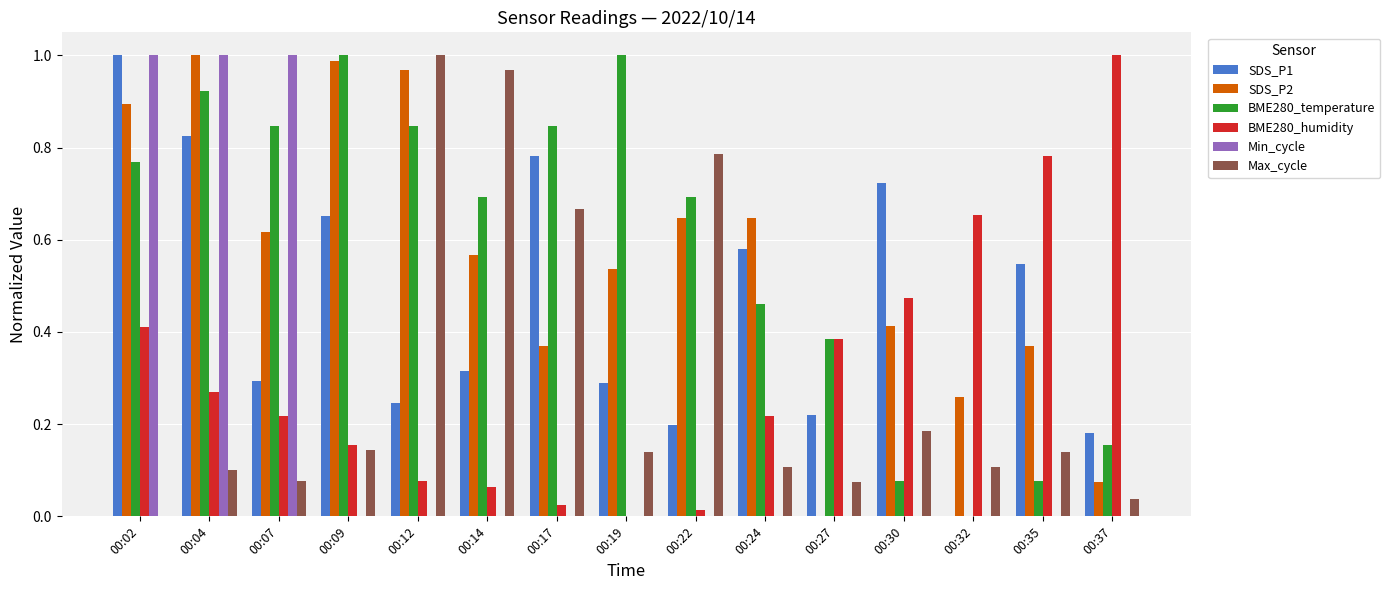

What is the sum of the BME280_temperature values at 00:17 and 00:19?

1.8